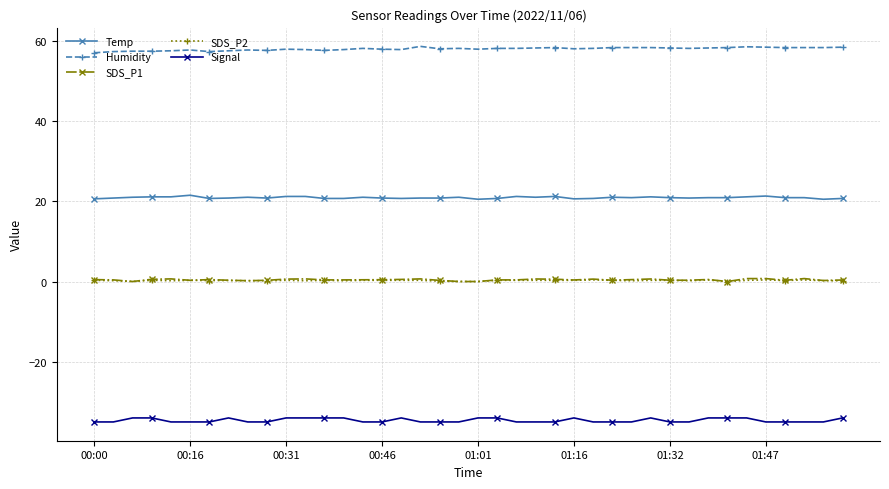

What is the smallest value displayed?

-35.0